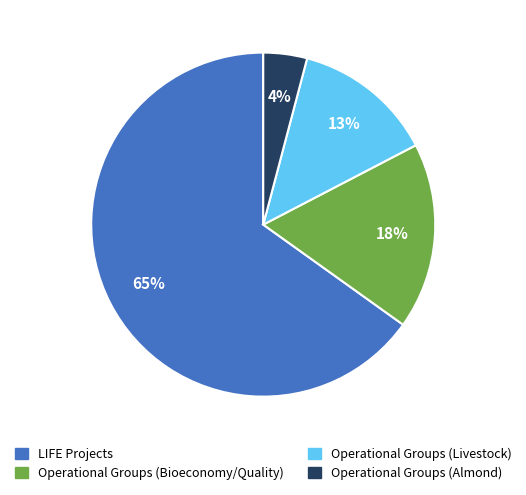

How many slices are in this pie chart?

4